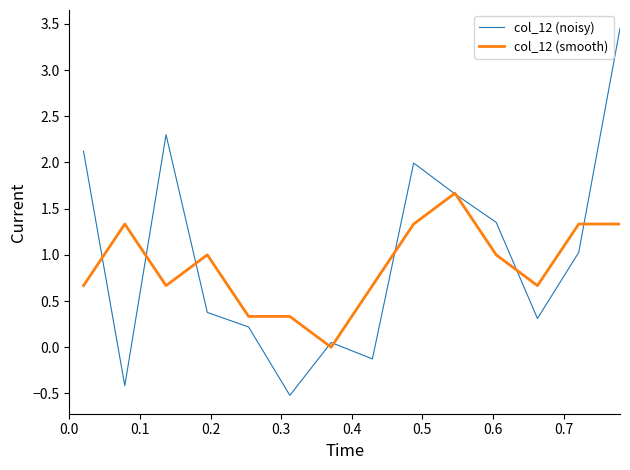

Which series has the largest range (max minus min)?

col_12 (noisy)